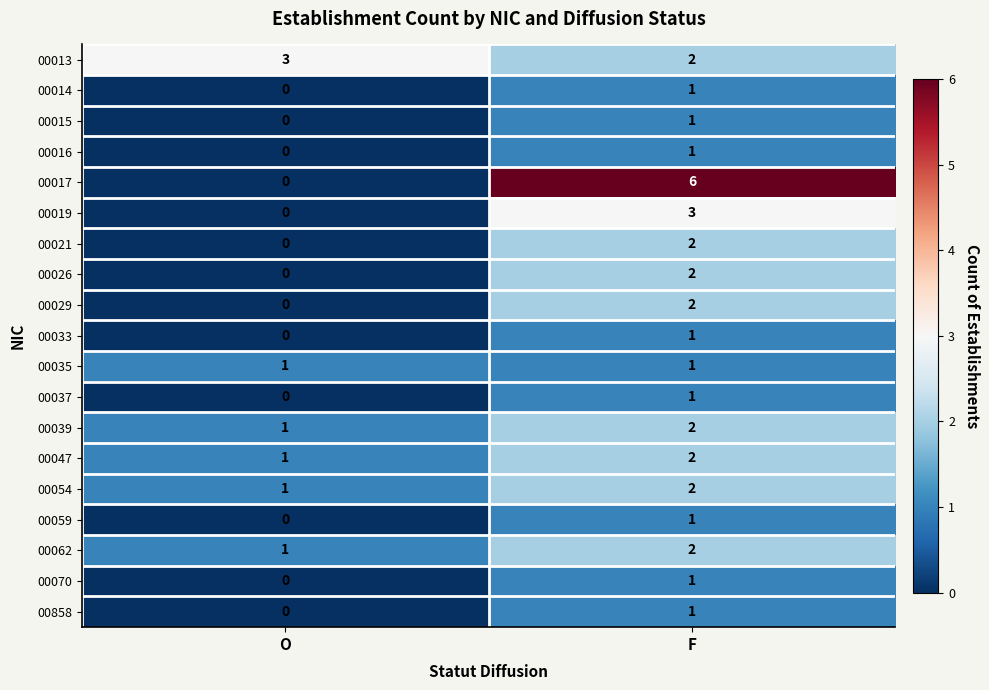

Which series has the largest range (max minus min)?

00017